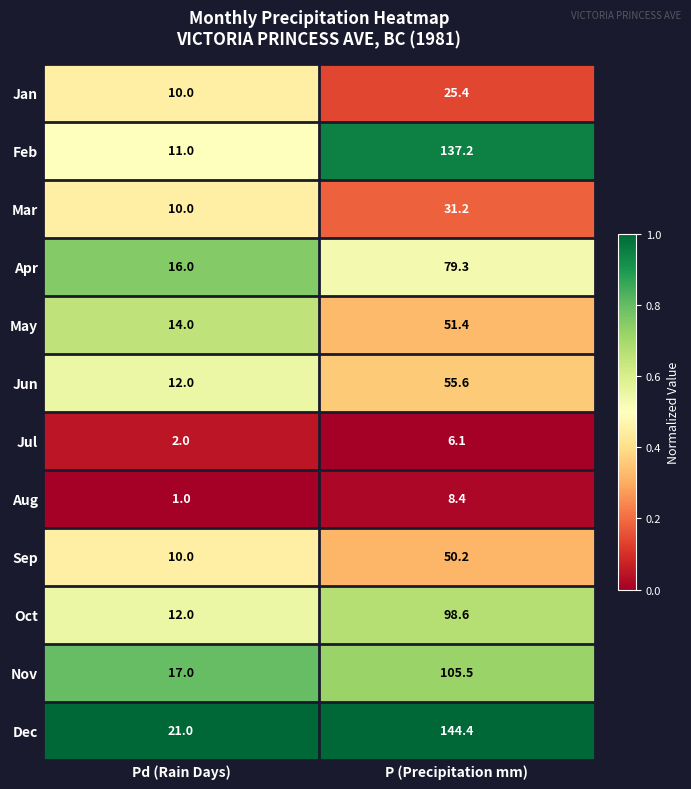

Reading right to left, extract all data points from this chart.

Jan: P (Precipitation mm)=25.4	Pd (Rain Days)=10.0
Feb: P (Precipitation mm)=137.2	Pd (Rain Days)=11.0
Mar: P (Precipitation mm)=31.2	Pd (Rain Days)=10.0
Apr: P (Precipitation mm)=79.3	Pd (Rain Days)=16.0
May: P (Precipitation mm)=51.4	Pd (Rain Days)=14.0
Jun: P (Precipitation mm)=55.6	Pd (Rain Days)=12.0
Jul: P (Precipitation mm)=6.1	Pd (Rain Days)=2.0
Aug: P (Precipitation mm)=8.4	Pd (Rain Days)=1.0
Sep: P (Precipitation mm)=50.2	Pd (Rain Days)=10.0
Oct: P (Precipitation mm)=98.6	Pd (Rain Days)=12.0
Nov: P (Precipitation mm)=105.5	Pd (Rain Days)=17.0
Dec: P (Precipitation mm)=144.4	Pd (Rain Days)=21.0